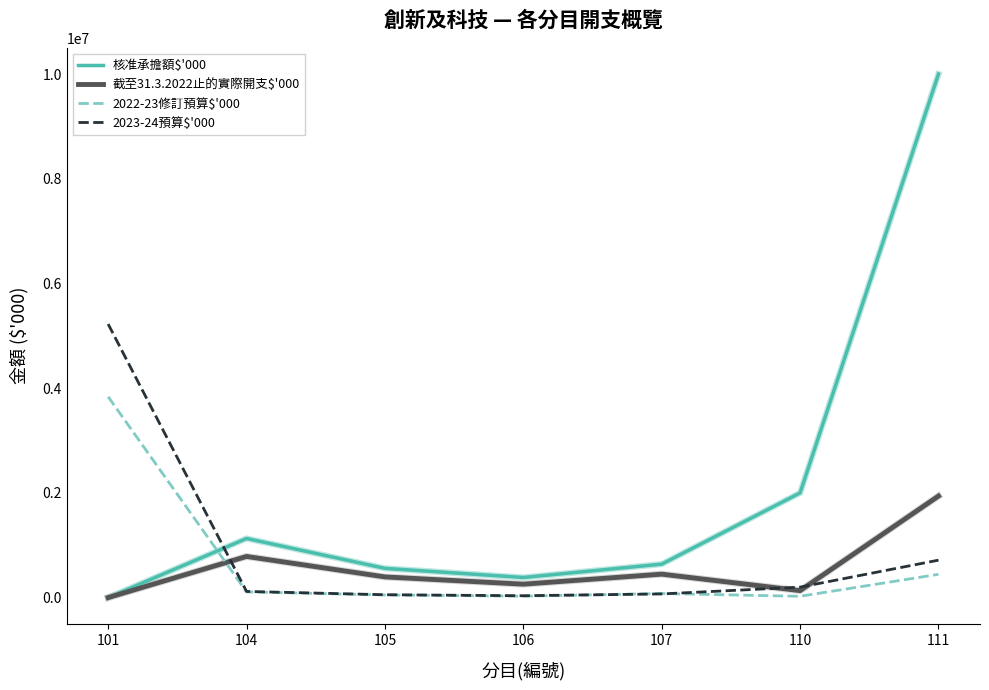

Is the value of 2022-23修訂預算$'000 at 106 greater than the value of 2023-24預算$'000 at 104?

No